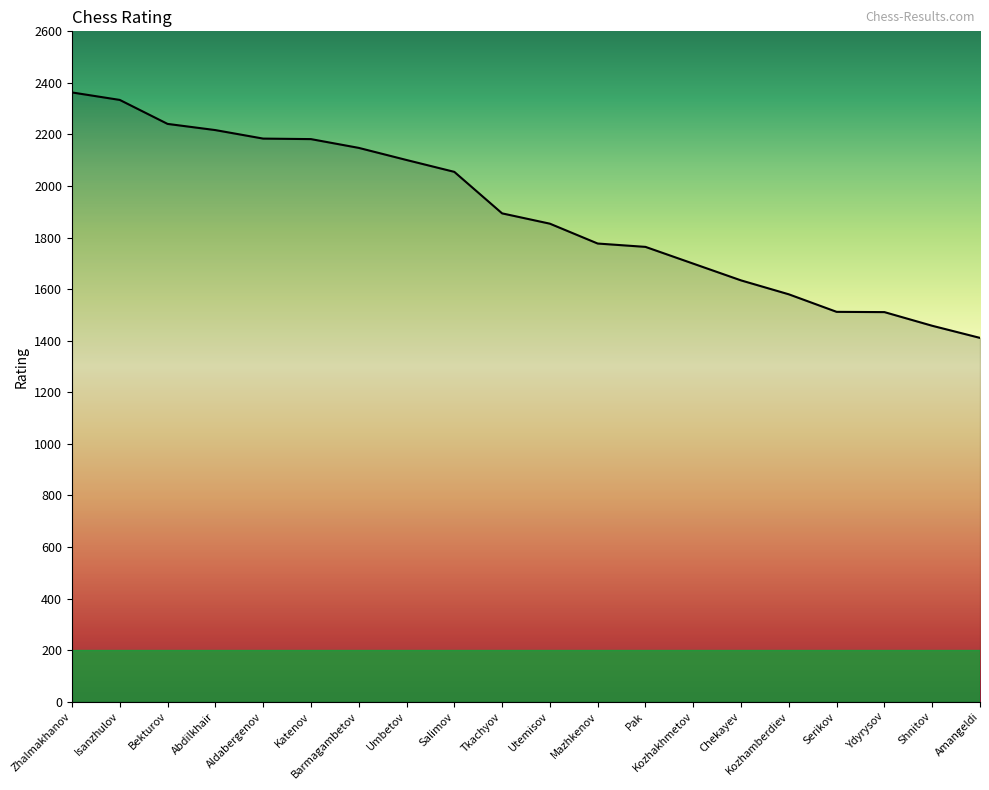

Approximately how many times larger is the value at Kozhakhmetov compared to Bekturov?

0.8